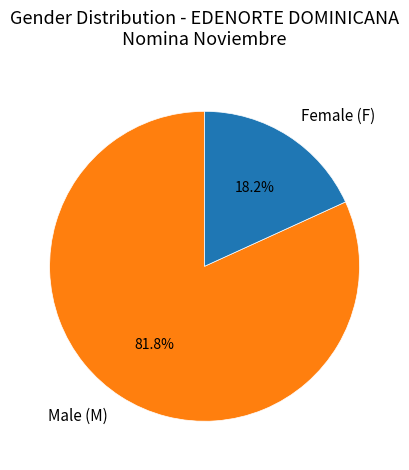

Rank the categories by value from lowest to highest.

Female (F), Male (M)